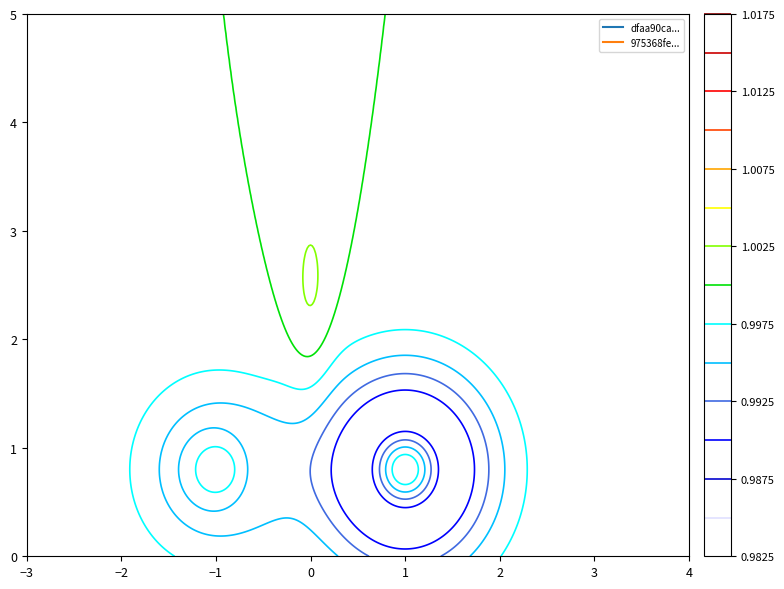

Which label corresponds to the largest value in the chart?

1